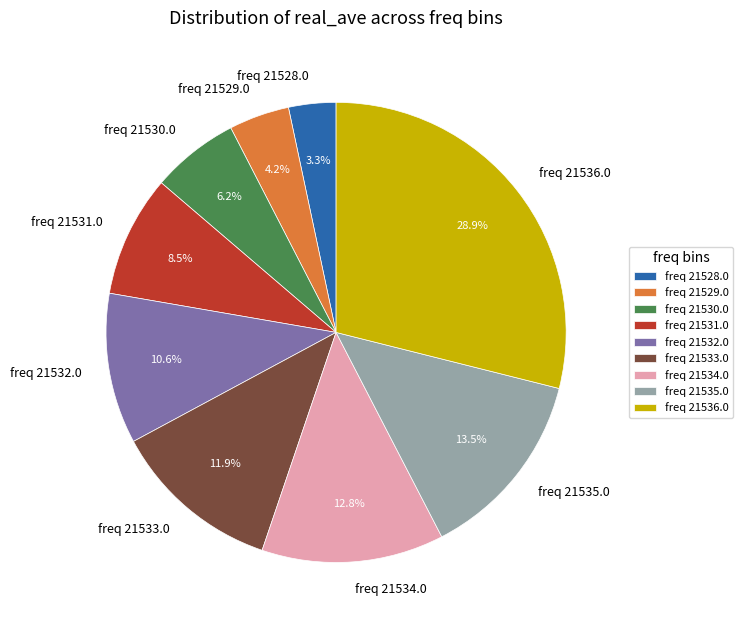

What is the smallest slice in the pie chart?

freq 21528.0